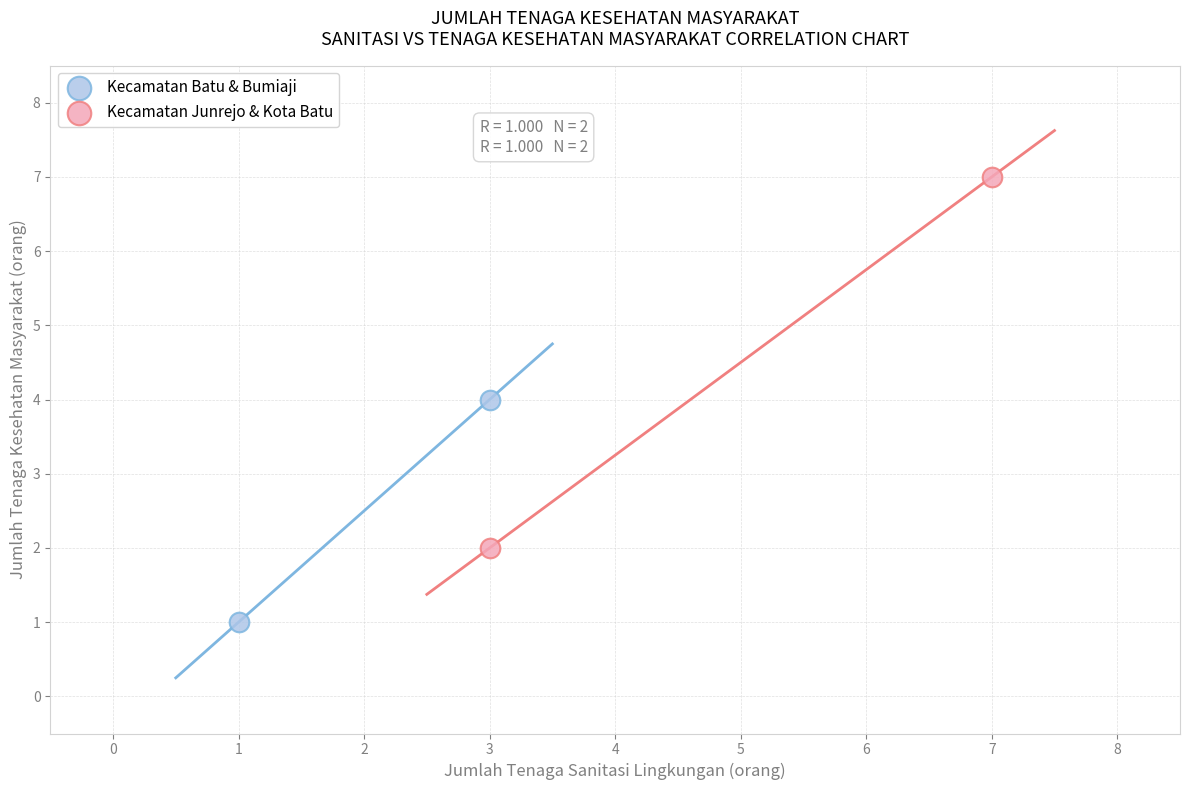

Which series contains the highest Y value?

Kecamatan Junrejo & Kota Batu